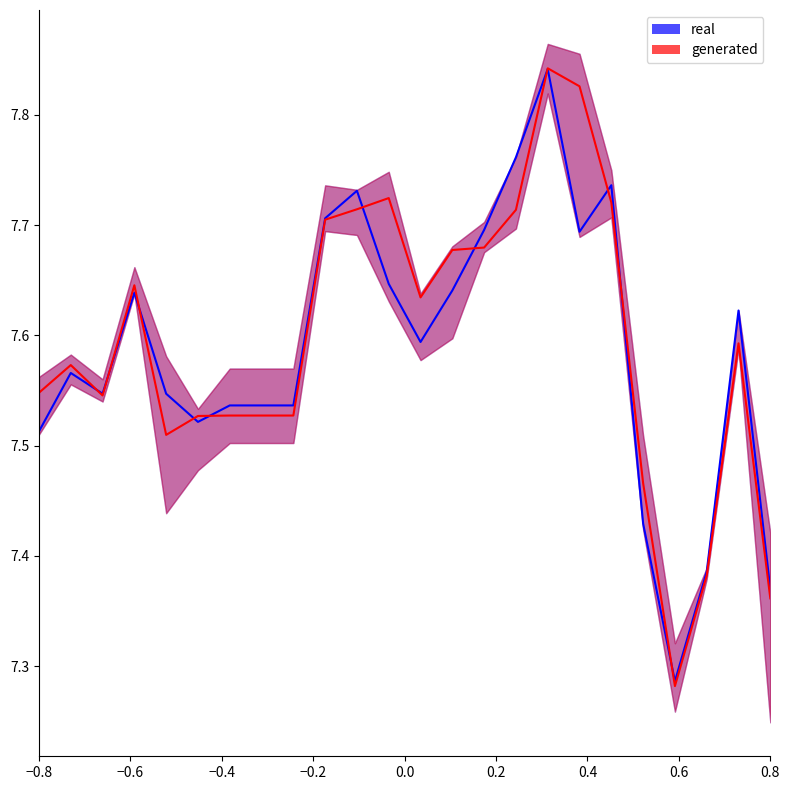

At which category does real reach its first local peak?

−0.6